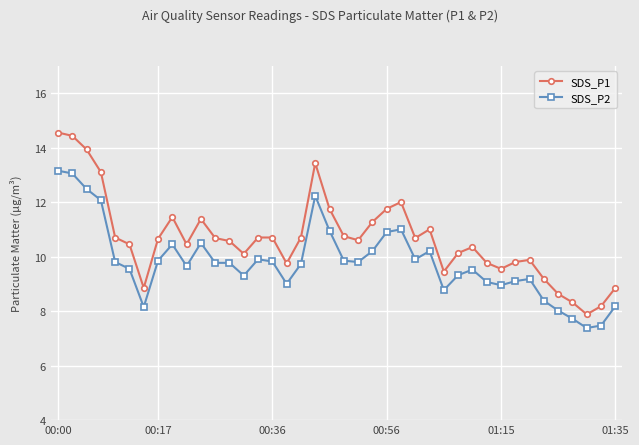

How many lines are shown in the chart?

2